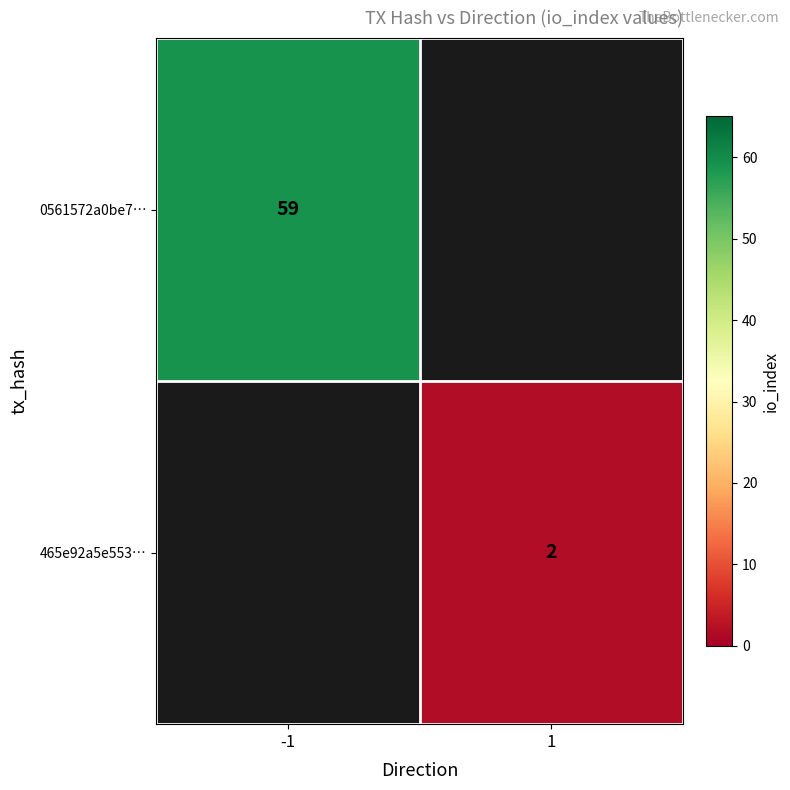

Is it true that 0561572a0be7… equals 59 at -1?

True